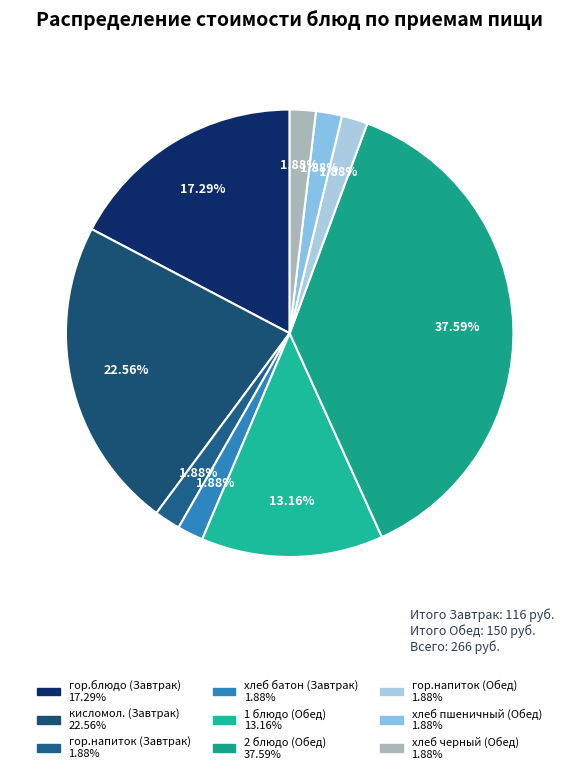

What is the largest slice in the pie chart?

2 блюдо (Обед)